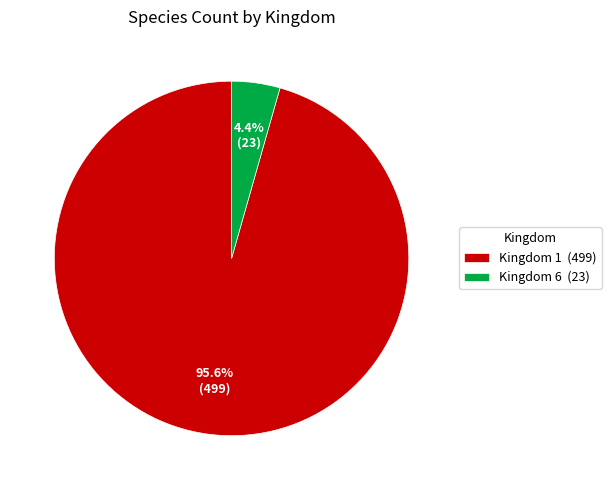

Rank the categories by value from highest to lowest.

Kingdom 1 (499), Kingdom 6 (23)